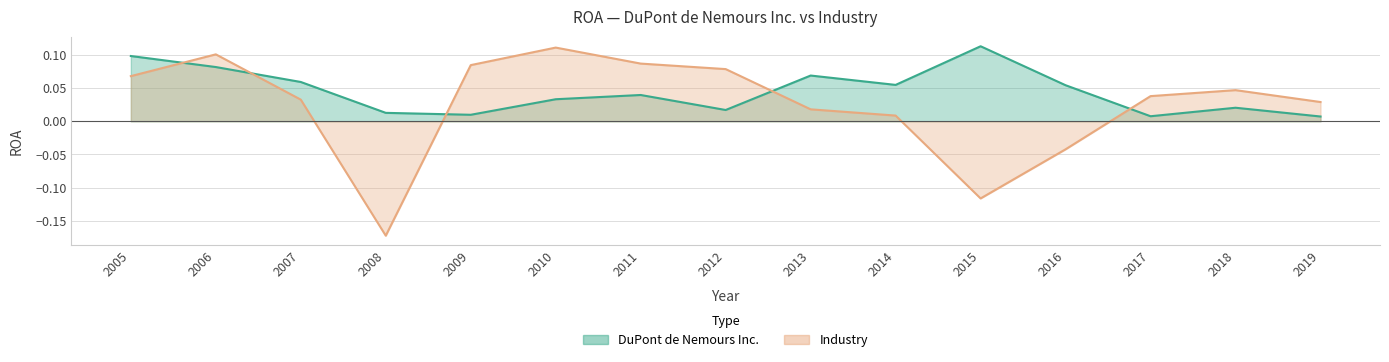

At which label does Industry first exceed 0?

2005